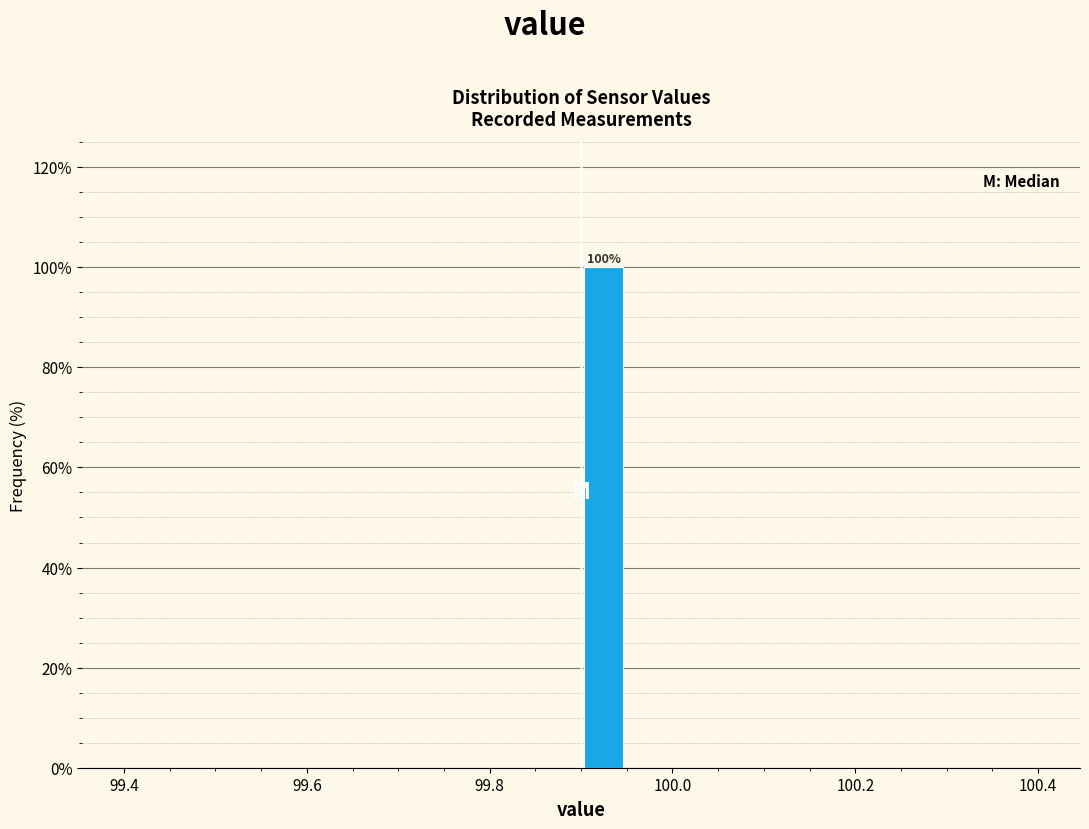

Around what value on the x-axis is the tallest bar? Give the approximate position of its centre, as read against the axis.

99.92